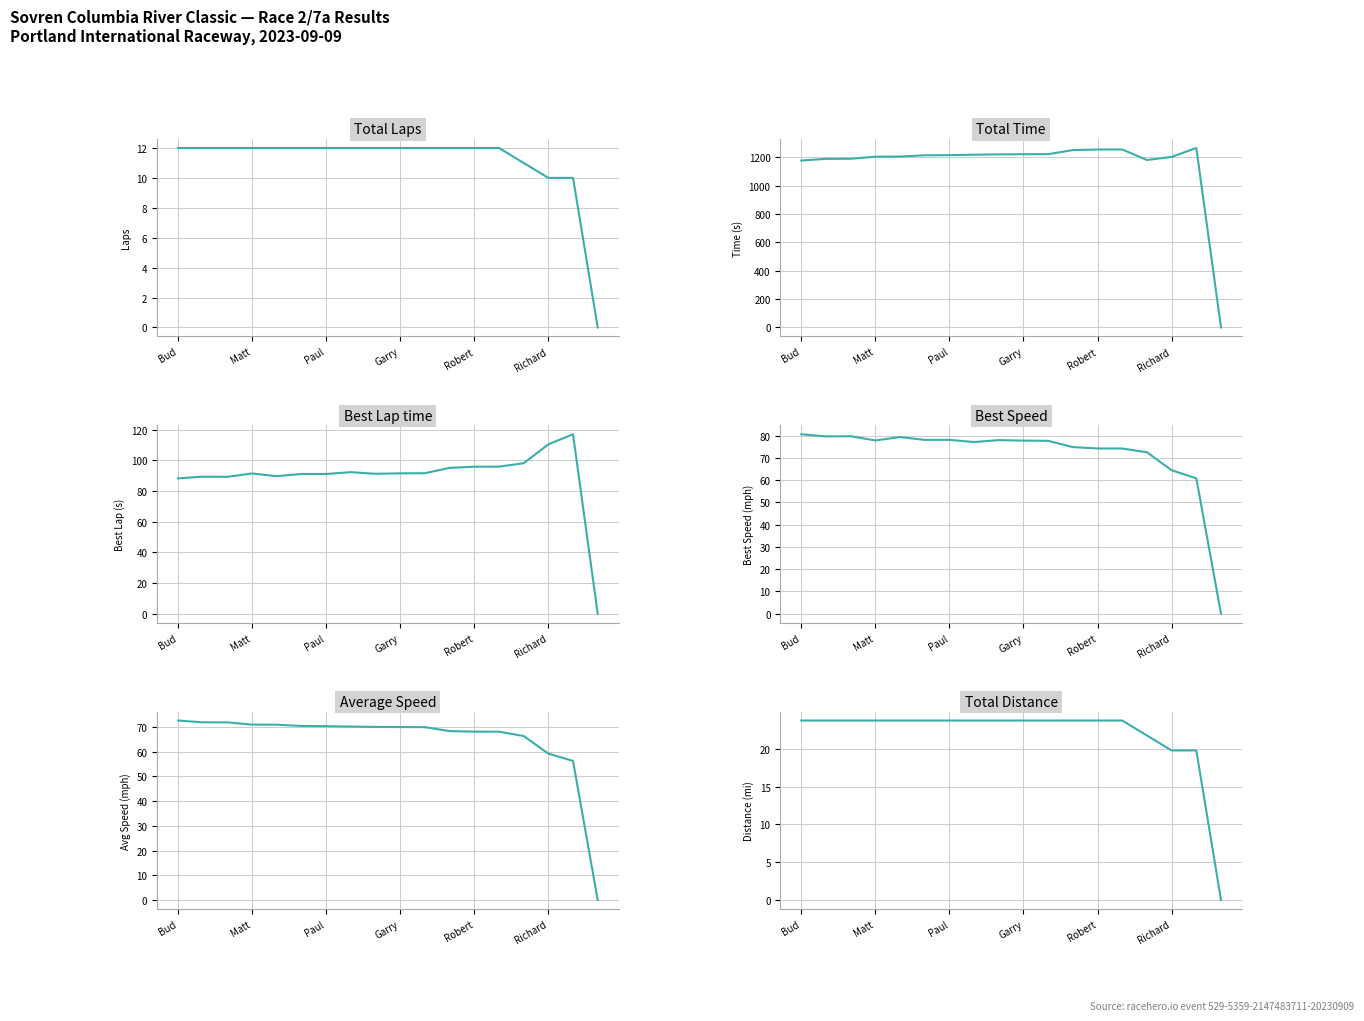

Is it true that Total Laps equals 3.4 at Bud?

False